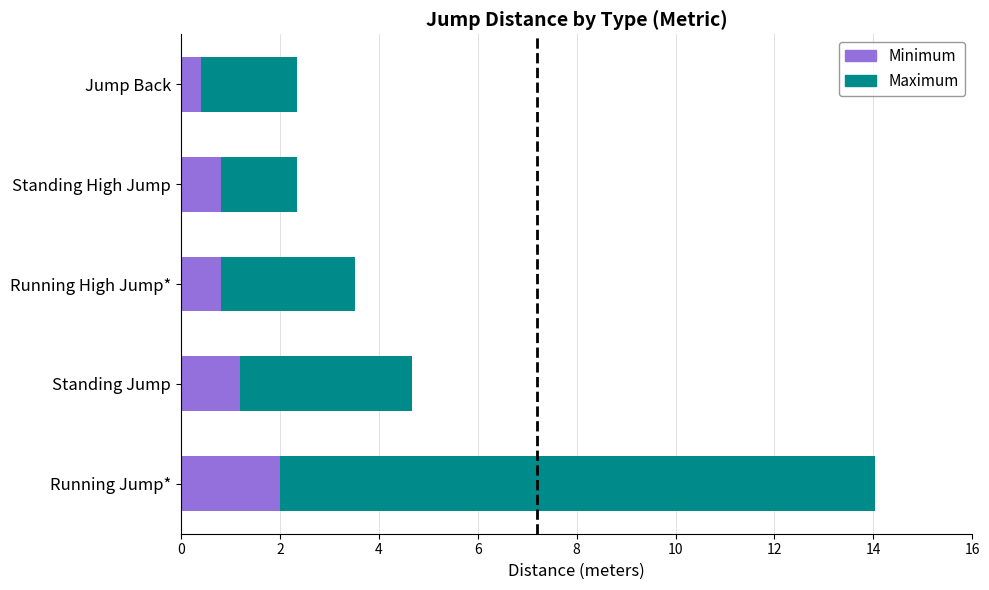

What is the maximum value for Minimum?

2.0